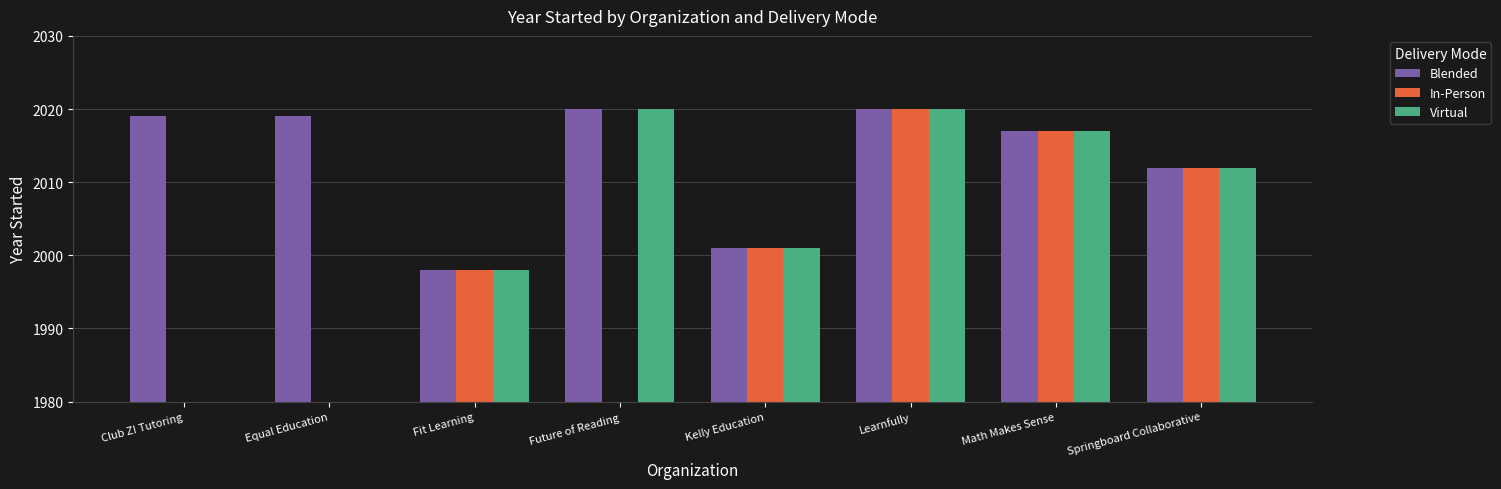

Which series has the largest total across all categories?

Blended